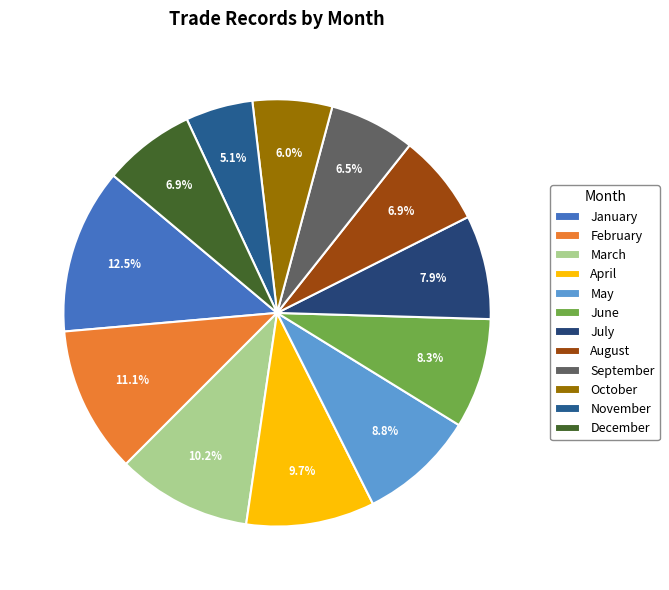

Is July the majority of the pie?

No